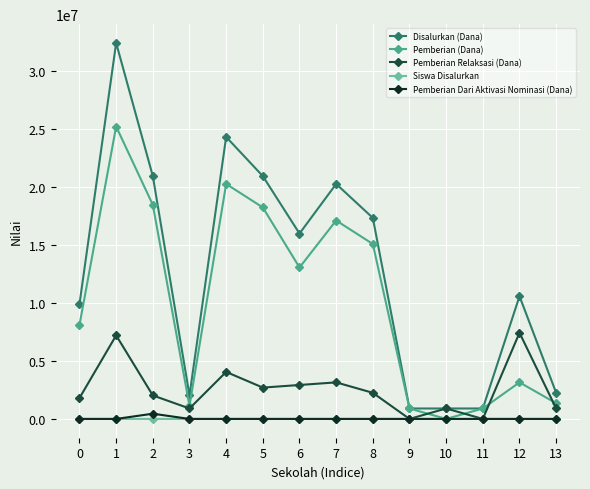

At which label does Pemberian (Dana) first exceed 13050000?

1